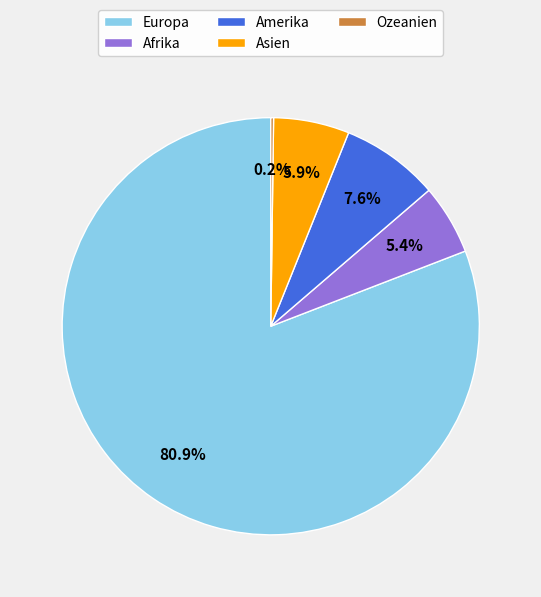

How much of the chart is everything except Amerika?

92.4%